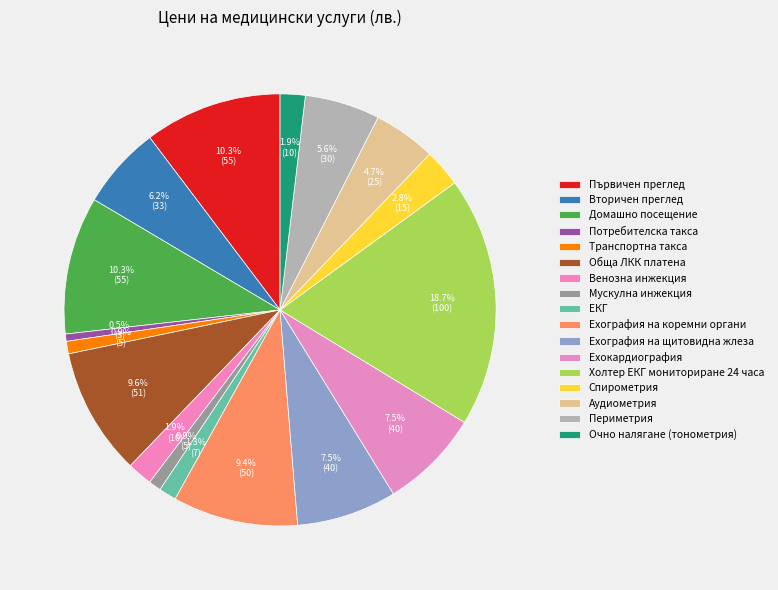

Which slice is the largest?

Холтер ЕКГ мониториране 24 часа